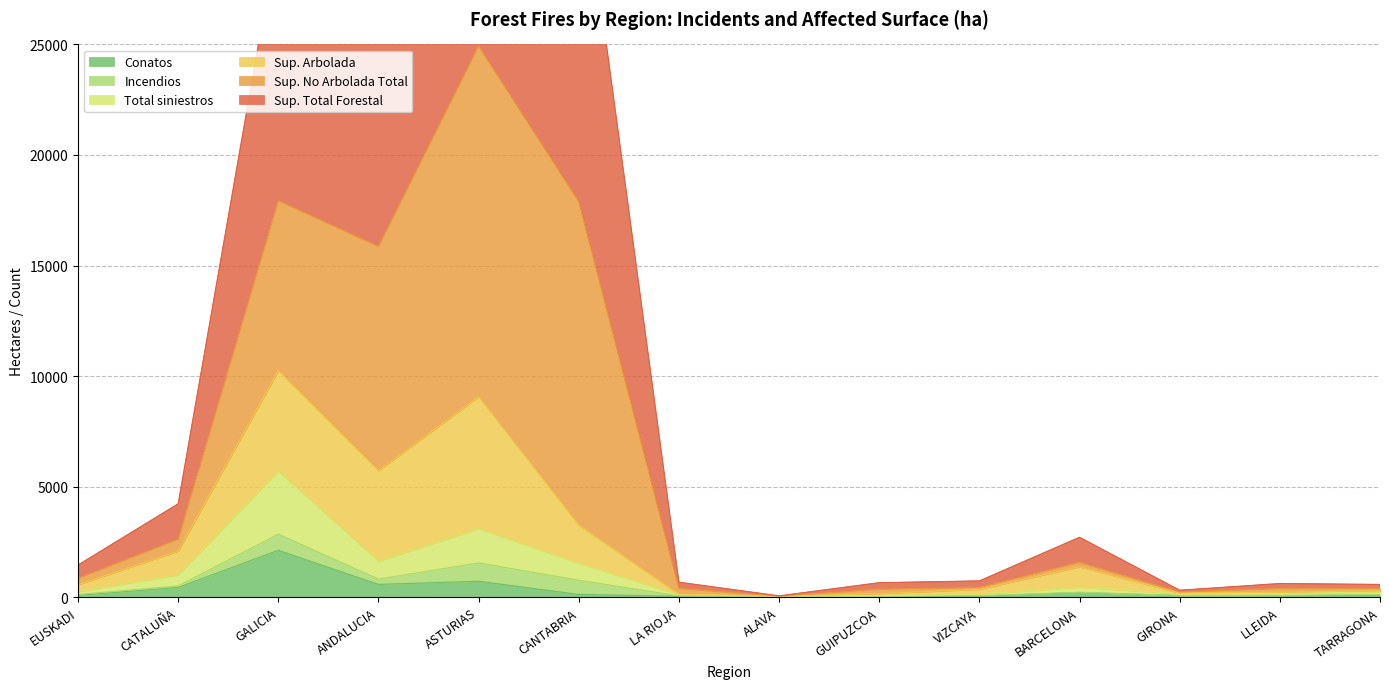

What is the average value of the Conatos series?

331